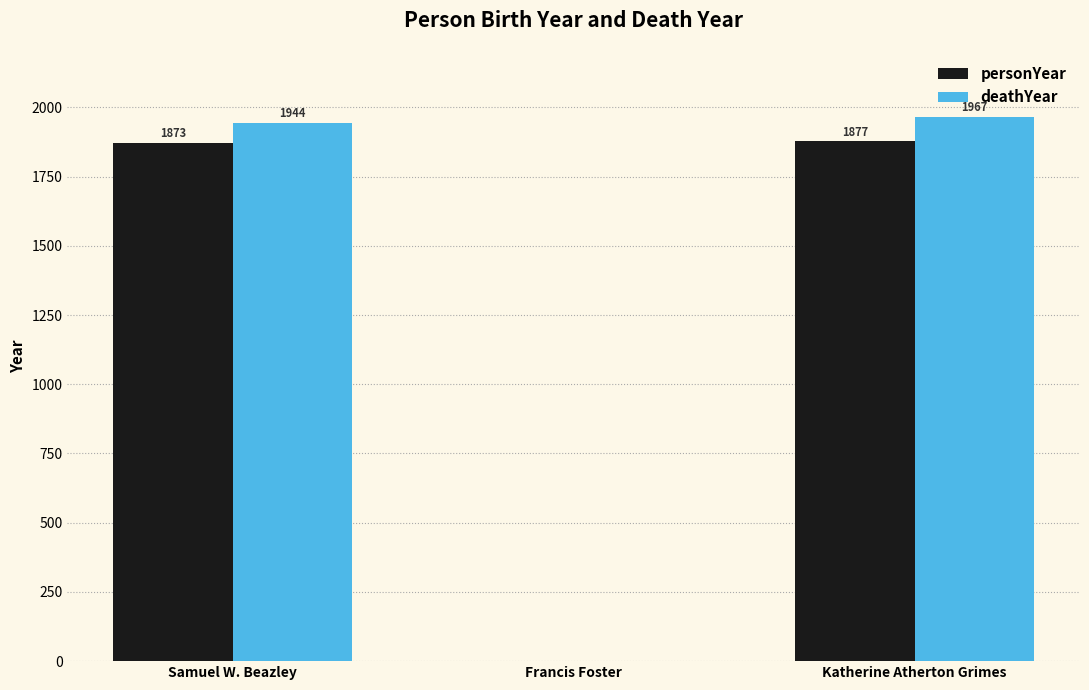

Which series changed the most between Samuel W. Beazley and Francis Foster?

deathYear